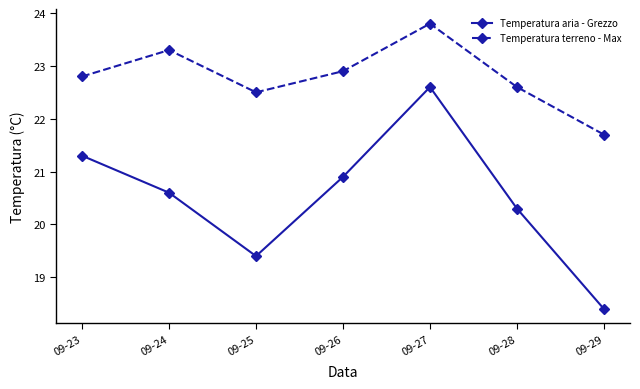

What is the difference between the second highest and minimum values in the Temperatura aria - Grezzo series?

2.9